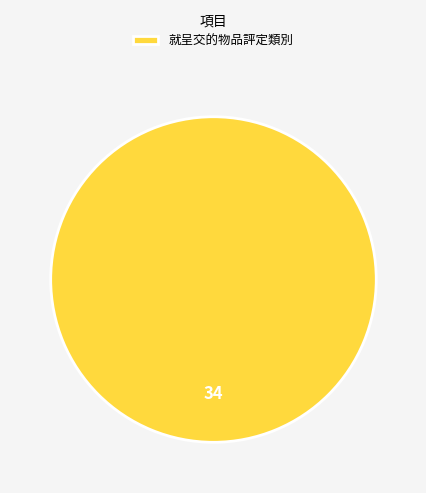

Is there a majority slice in this chart?

Yes